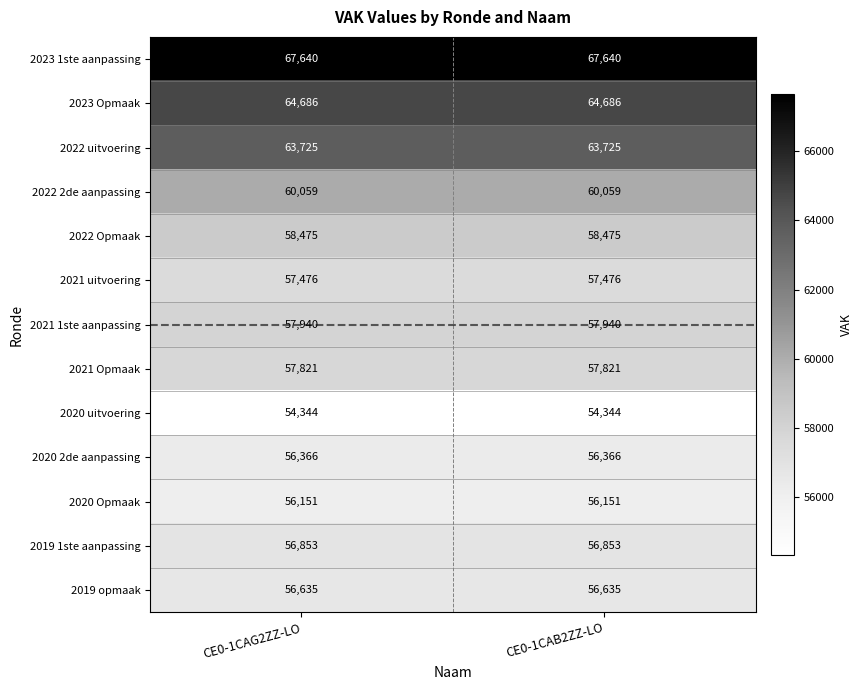

How many series are shown in this chart?

13